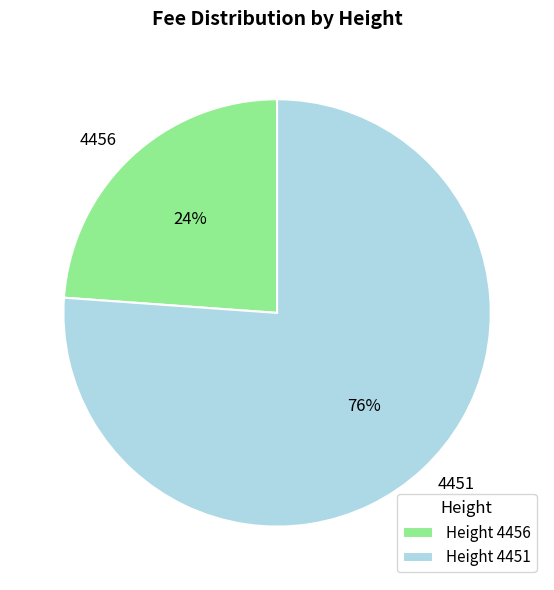

What is the majority slice?

4451